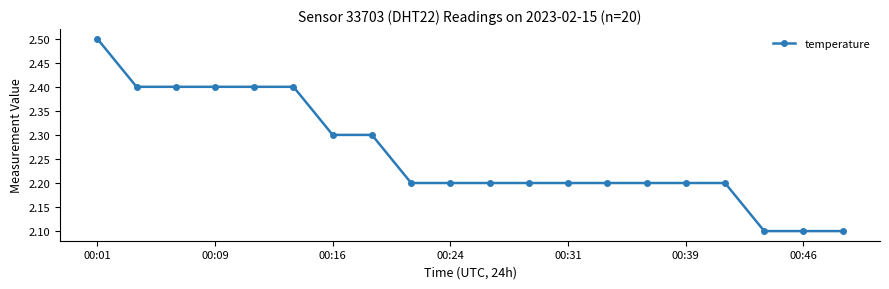

How many values are between 2 and 3?

20